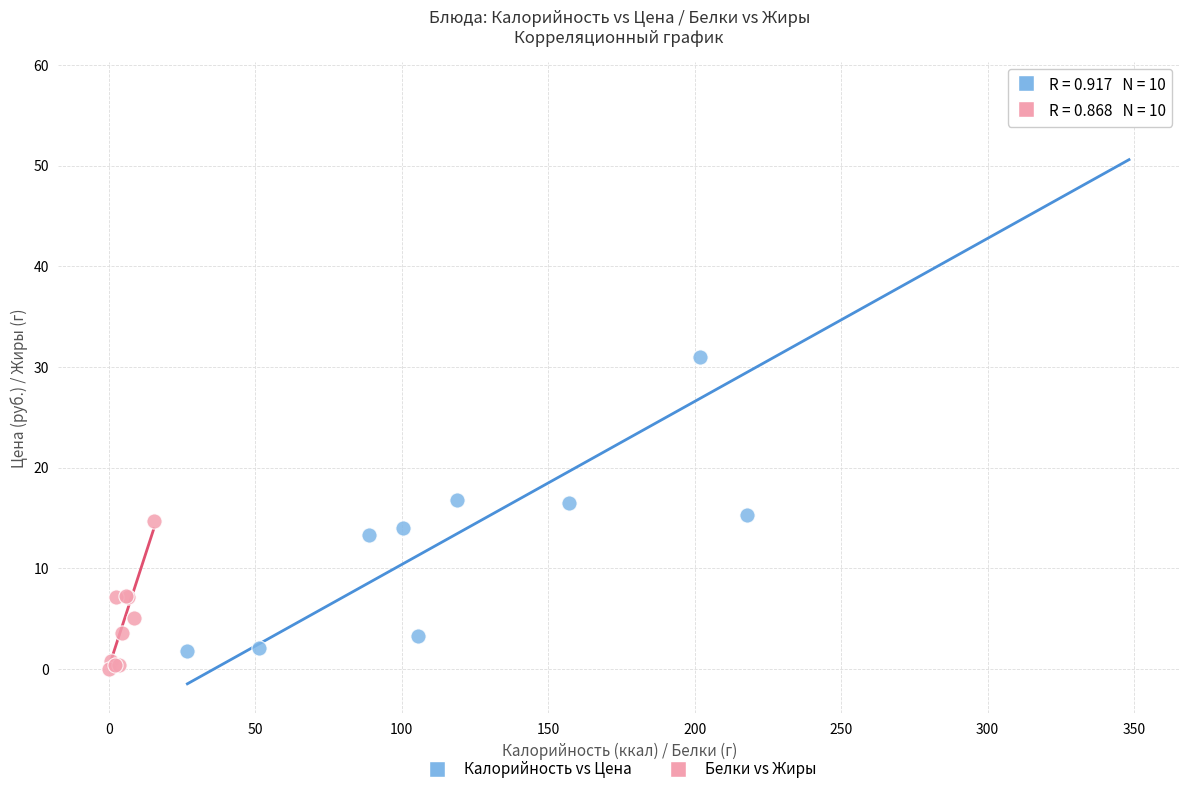

Which series contains the highest Y value?

Калорийность vs Цена